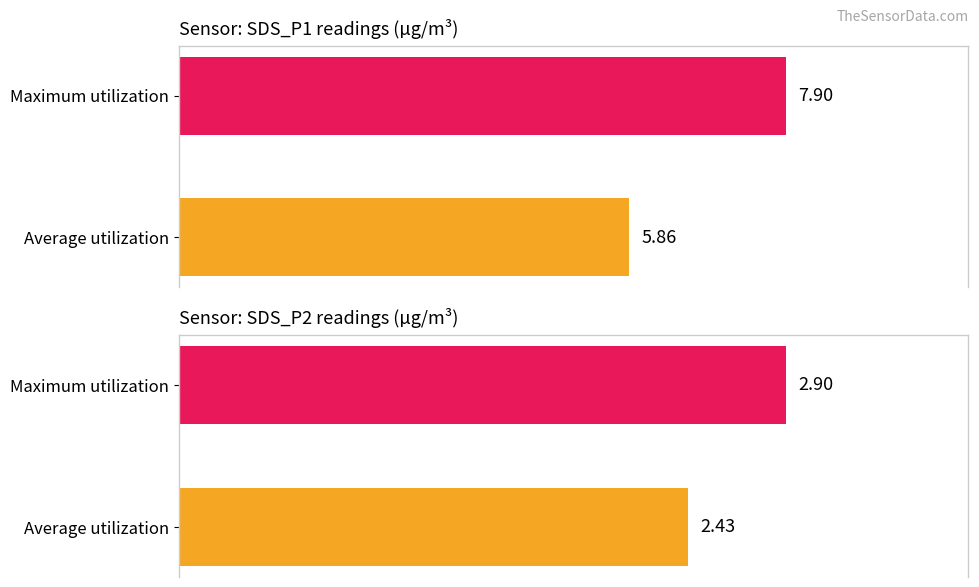

What is the highest value of the SDS_P2 series?

2.9